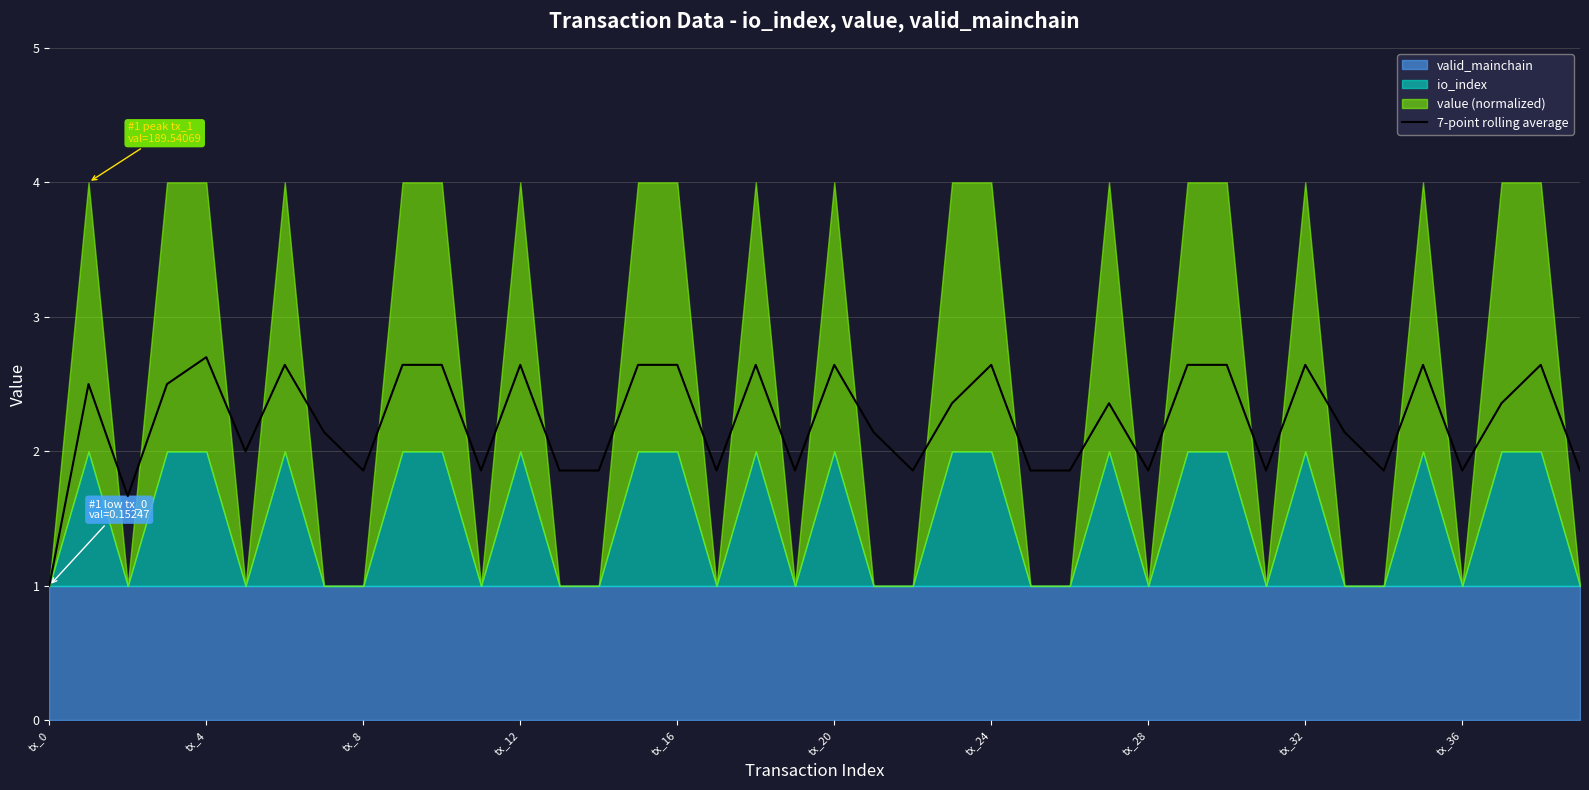

Does the chart display data point markers on the line(s)?

No